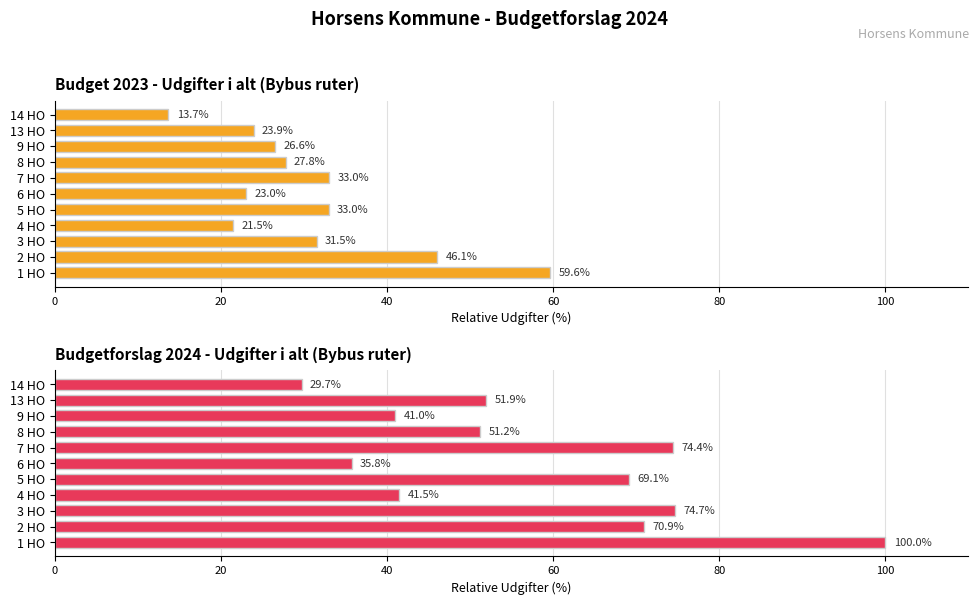

Rank the series by their maximum value, from highest to lowest.

Budgetforslag 2024 Udgifter i alt, Budget 2023 Udgifter i alt